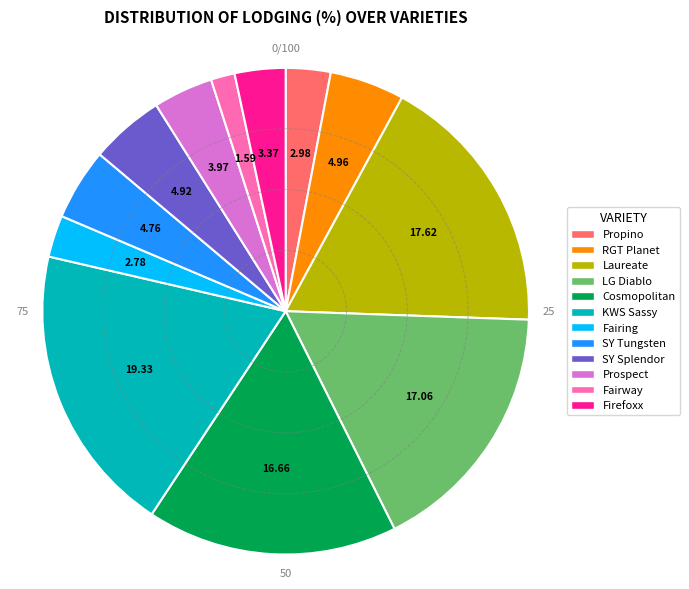

True or false: Prospect accounts for 4% of the total.

True